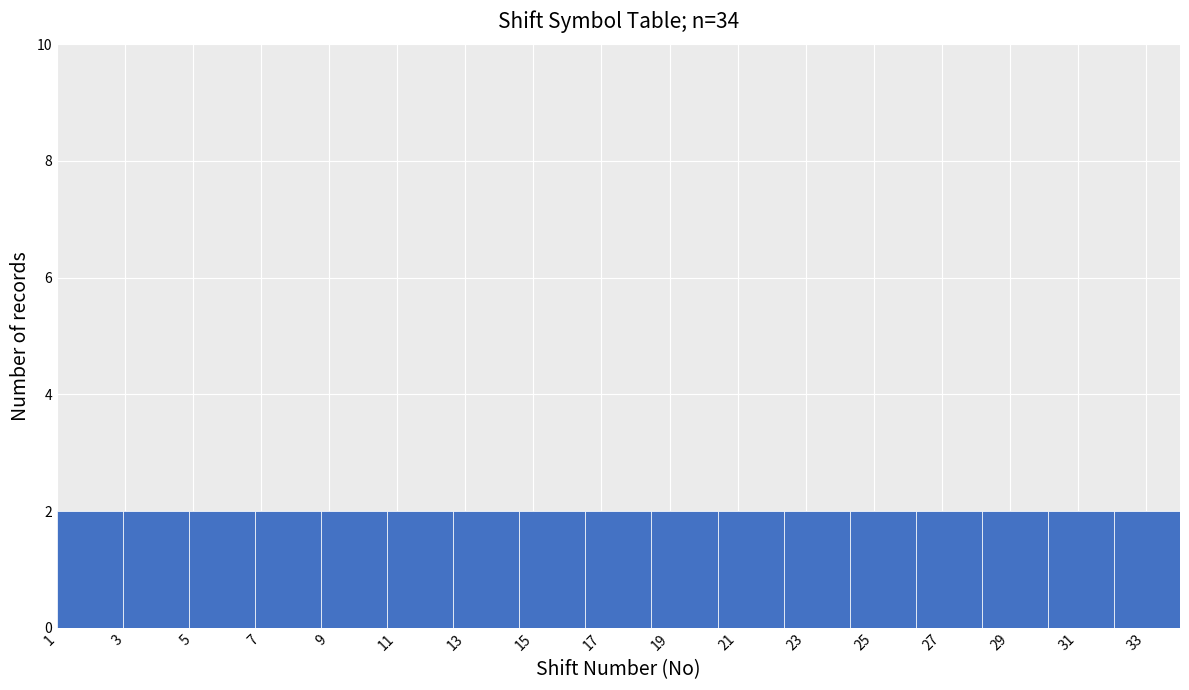

Reading left to right, transcribe this chart: for each bar, give the range it covers on the x-axis and its height. Neither the bar edges nor the heights are printed on the chart, so give them approximately, as read against the axes.

1.0 to 3.0: 2
3.0 to 4.8: 2
4.8 to 6.8: 2
6.8 to 8.8: 2
8.8 to 10.8: 2
10.8 to 12.6: 2
12.6 to 14.6: 2
14.6 to 16.6: 2
16.6 to 18.4: 2
18.4 to 20.4: 2
20.4 to 22.4: 2
22.4 to 24.2: 2
24.2 to 26.2: 2
26.2 to 28.2: 2
28.2 to 30.2: 2
30.2 to 32.0: 2
32.0 to 34.0: 2